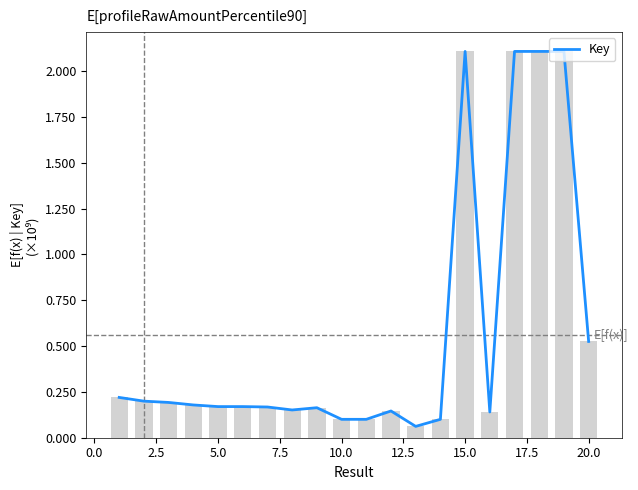

How many distinct data groups are displayed?

1